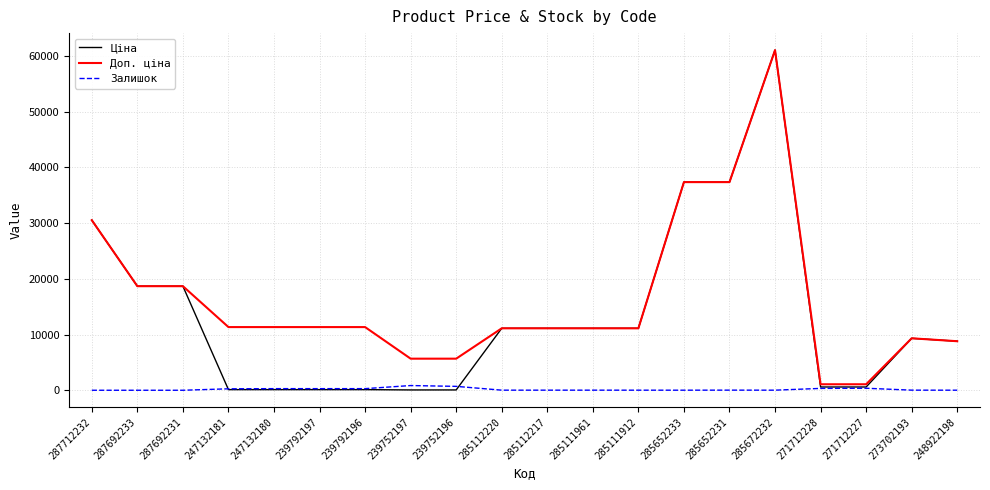

Is it true that Доп. ціна equals 18671.5 at 287692233?

True